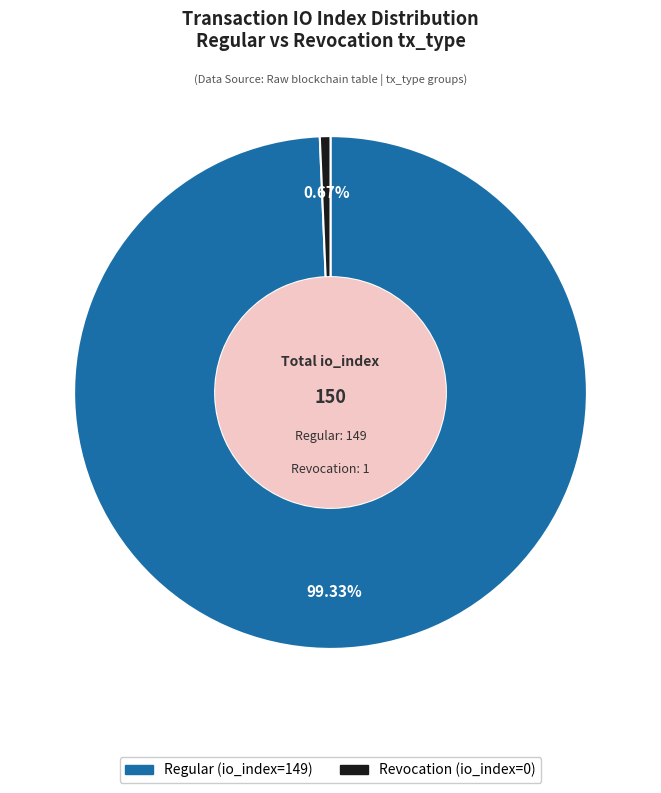

Rank the categories by value from highest to lowest.

Regular (io_index=149), Revocation (io_index=0)